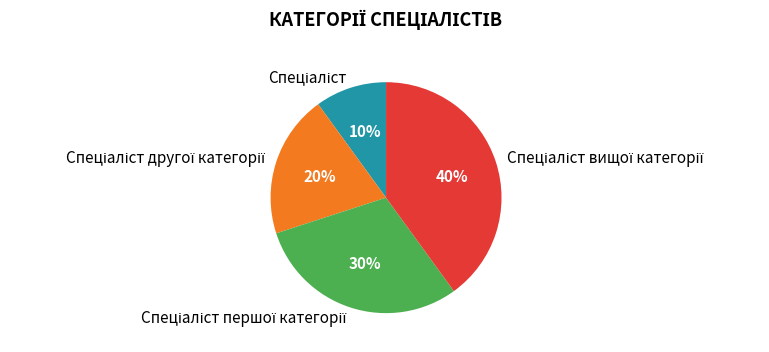

Does any single category account for the majority?

No